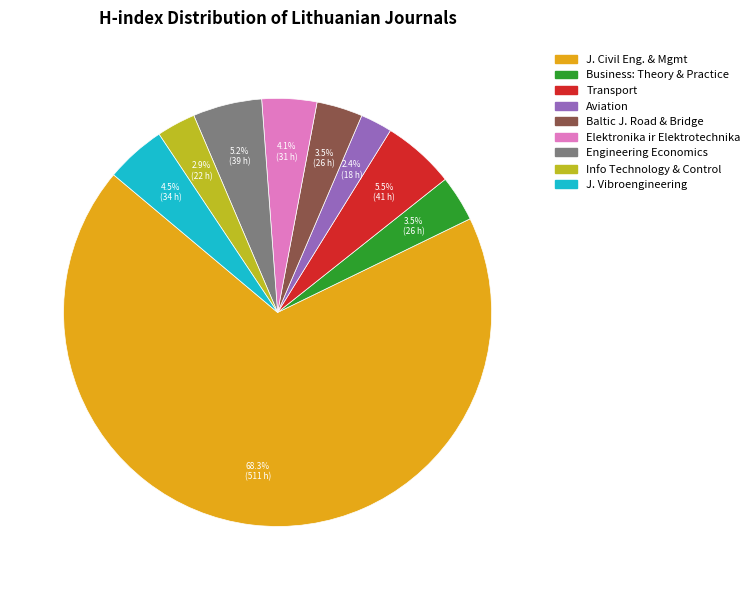

Is there any slice that represents more than half of the pie?

Yes